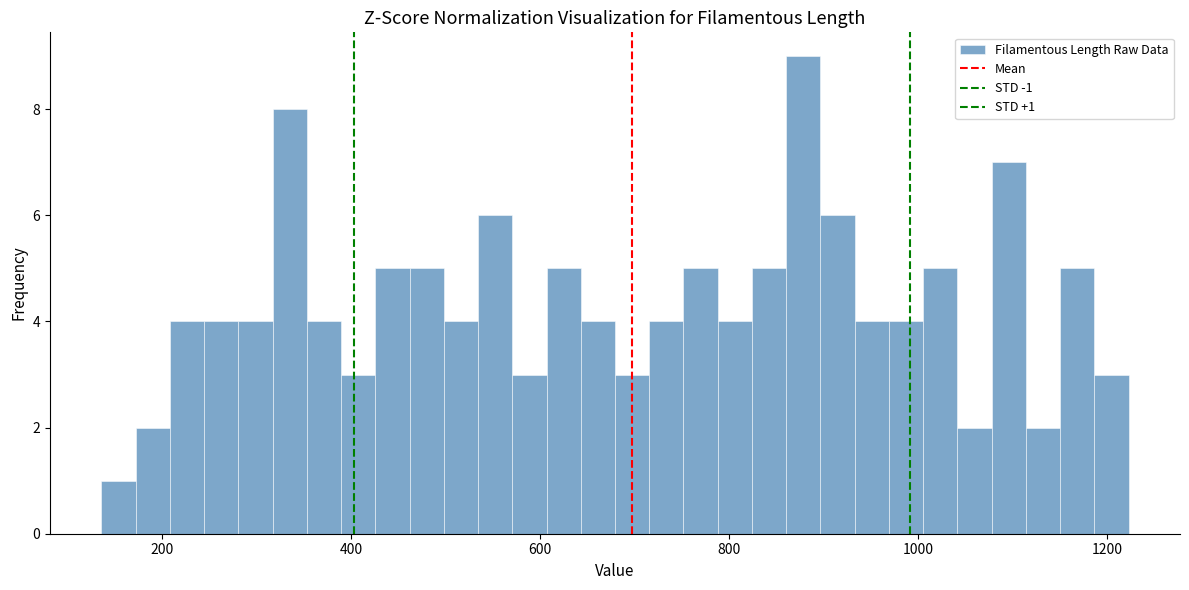

Read against the x-axis, roughly where is the centre of the tallest bar?

880